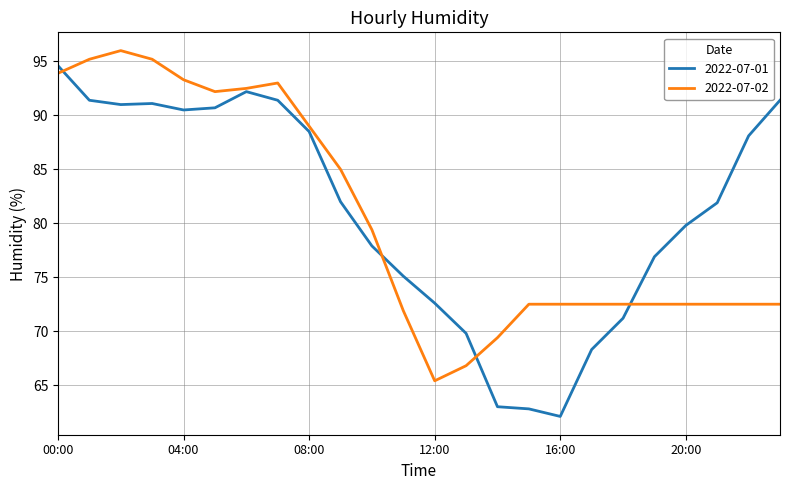

What is the highest value of the 2022-07-02 series?

96.0